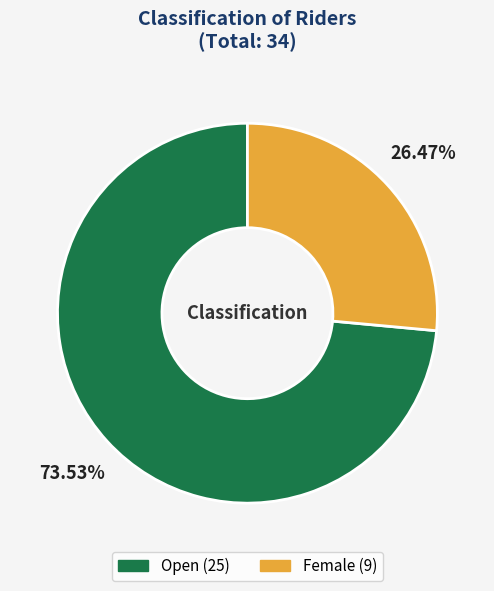

Which slice is the smallest?

Female